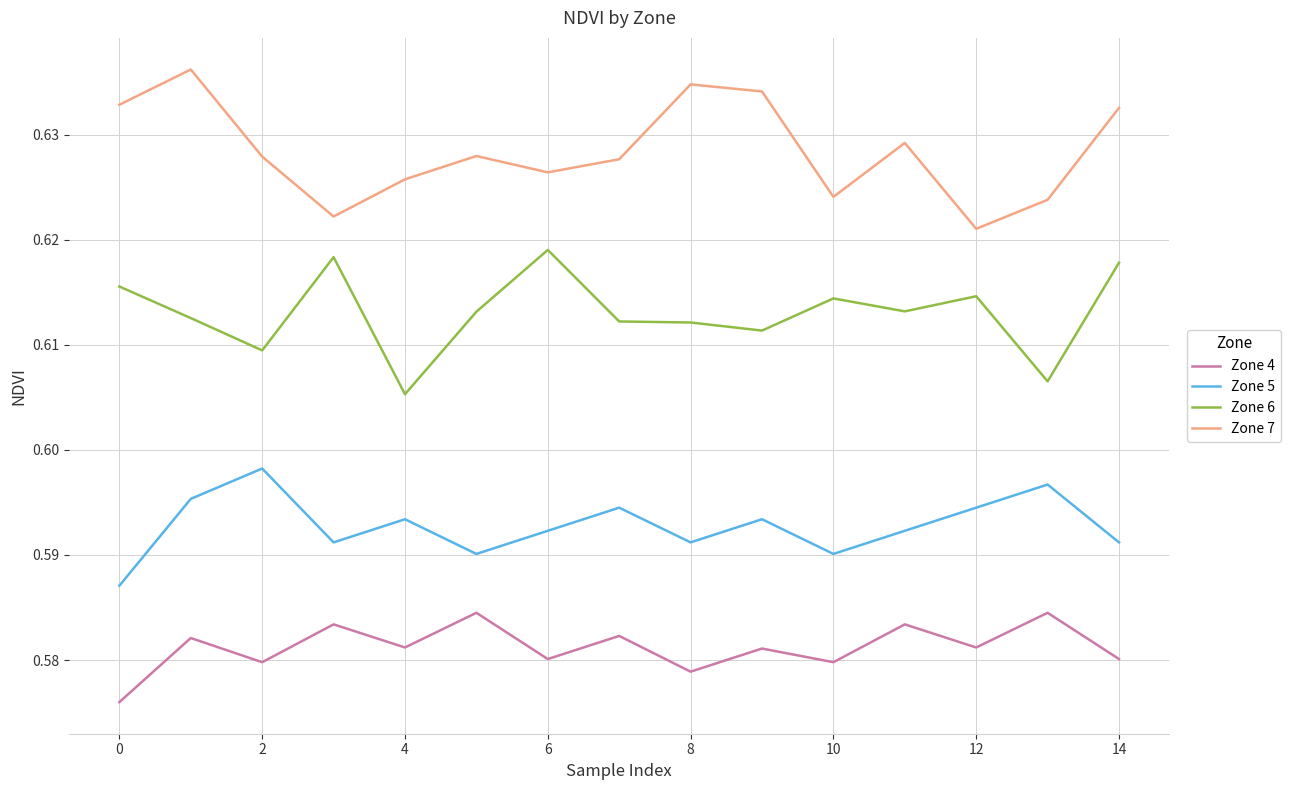

Count the Zone 6 values in the range 0 to 1.

15